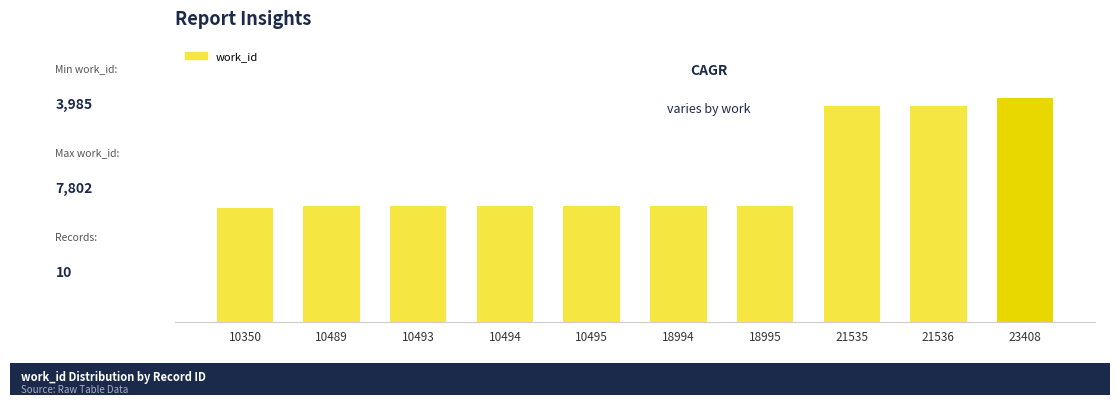

What is the value of the 3rd bar from the left?

4050